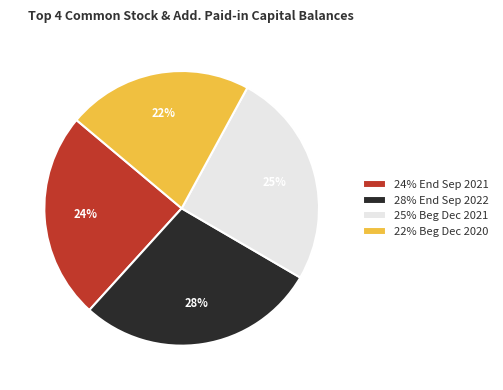

To the nearest percent, what percentage of the pie is 24% End Sep 2021?

24%